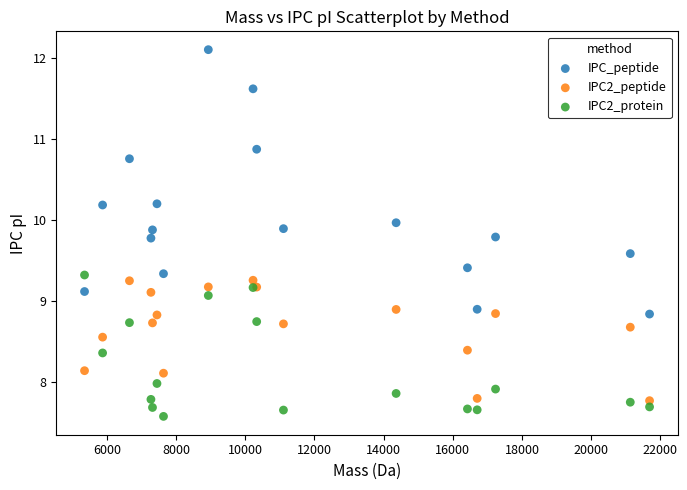

What are all the series names shown in the legend?

IPC_peptide, IPC2_peptide, IPC2_protein